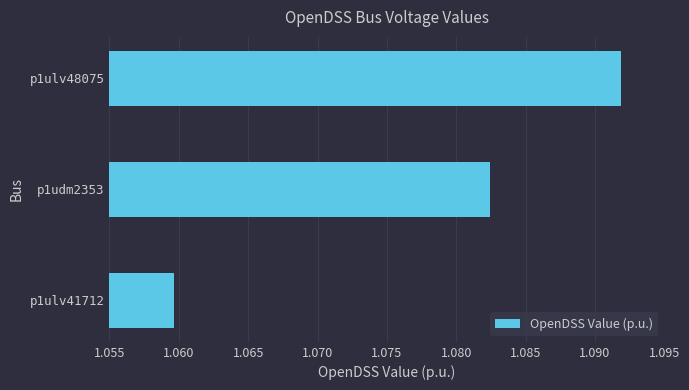

Count the values in the range 1 to 2.

3